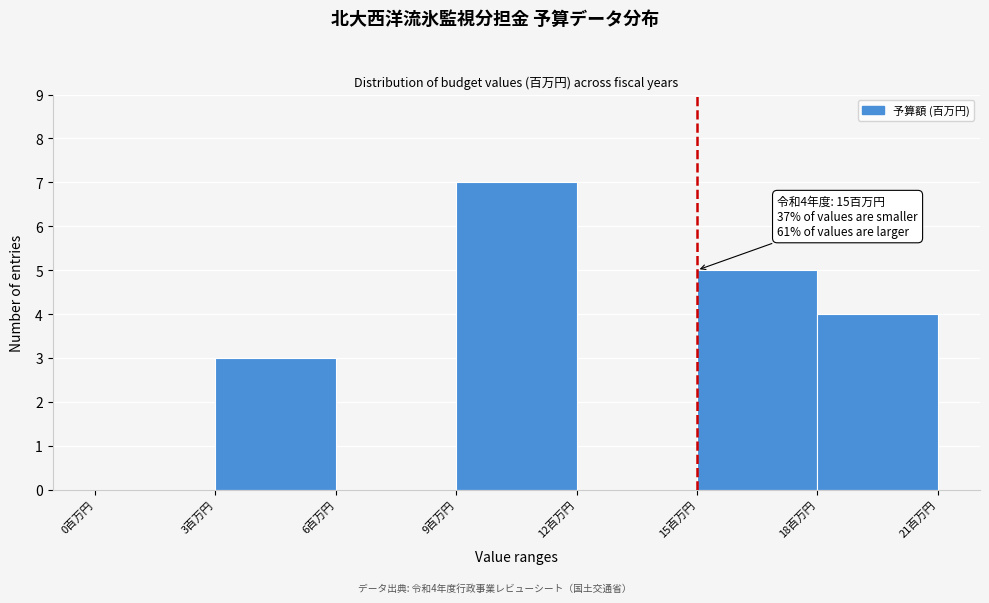

Over which range of the x-axis is the bar tallest?

9 to 12